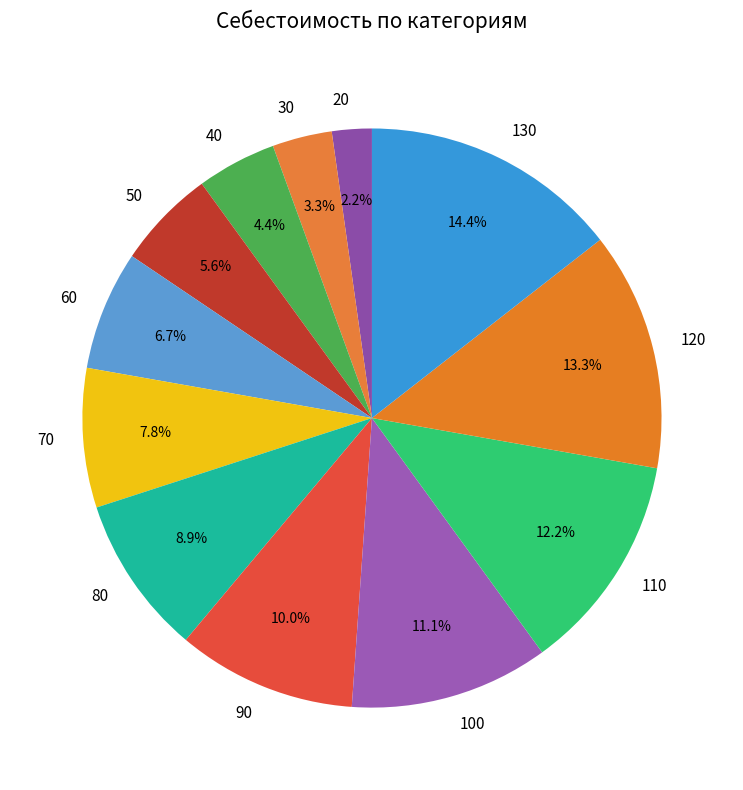

What percentage do 20 and 110 together represent?

14.4%